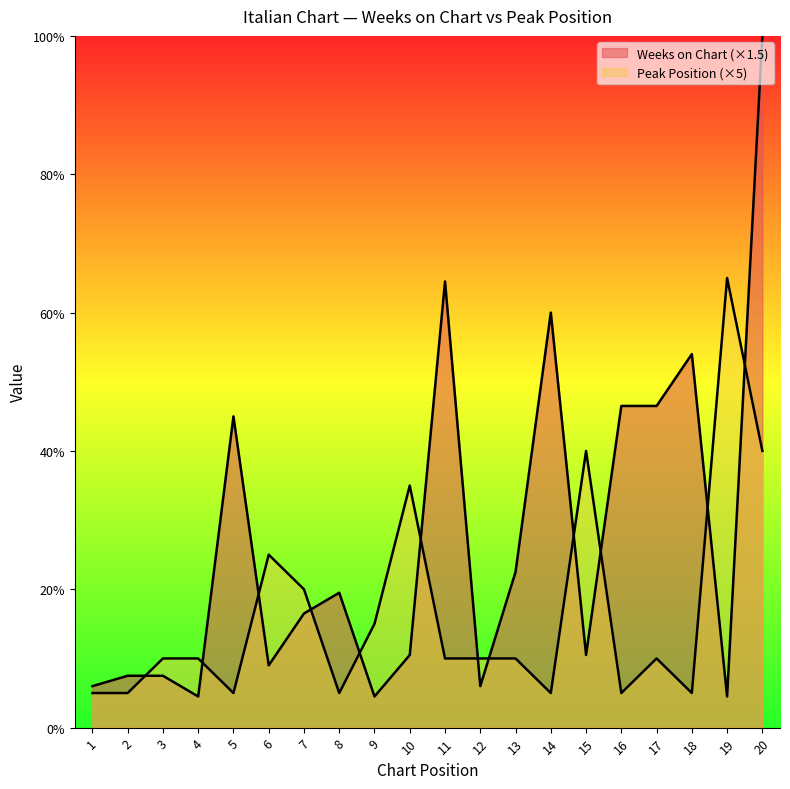

At how many categories does at least one series exceed 55?

4